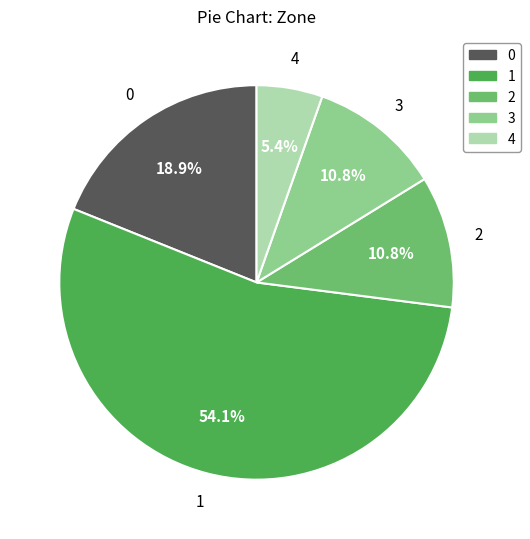

Between 1 and 4, which is larger?

1